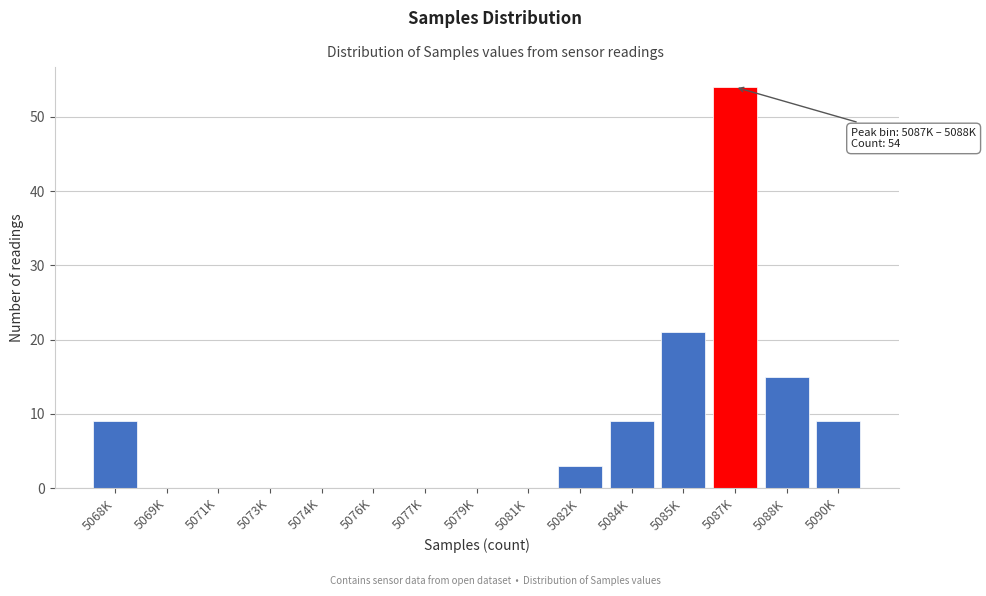

Reading right to left, what are all the values shown in this chart?

5090K=9	5088K=15	5087K=54	5085K=21	5084K=9	5082K=3	5081K=0	5079K=0	5077K=0	5076K=0	5074K=0	5073K=0	5071K=0	5069K=0	5068K=9